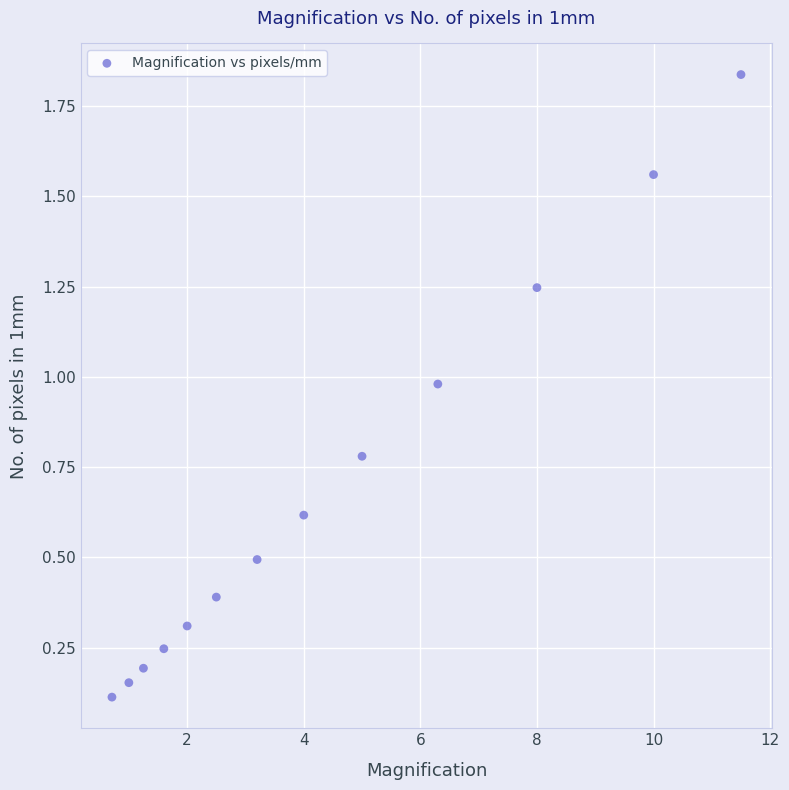

What is the range of Y values (max minus min)?

1.7